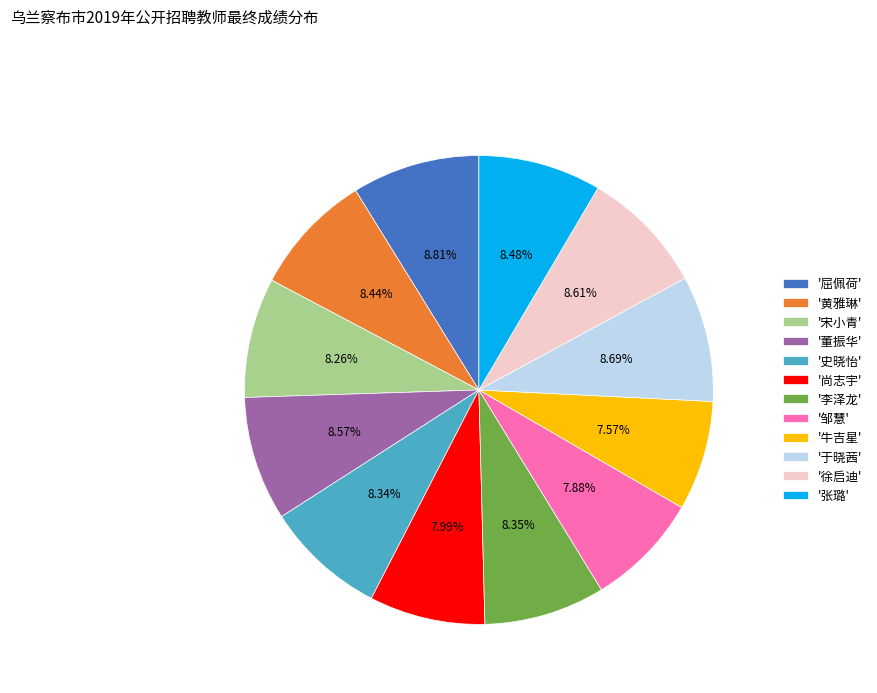

Approximately how many times larger is the value at '尚志宇' compared to '张璐'?

0.9